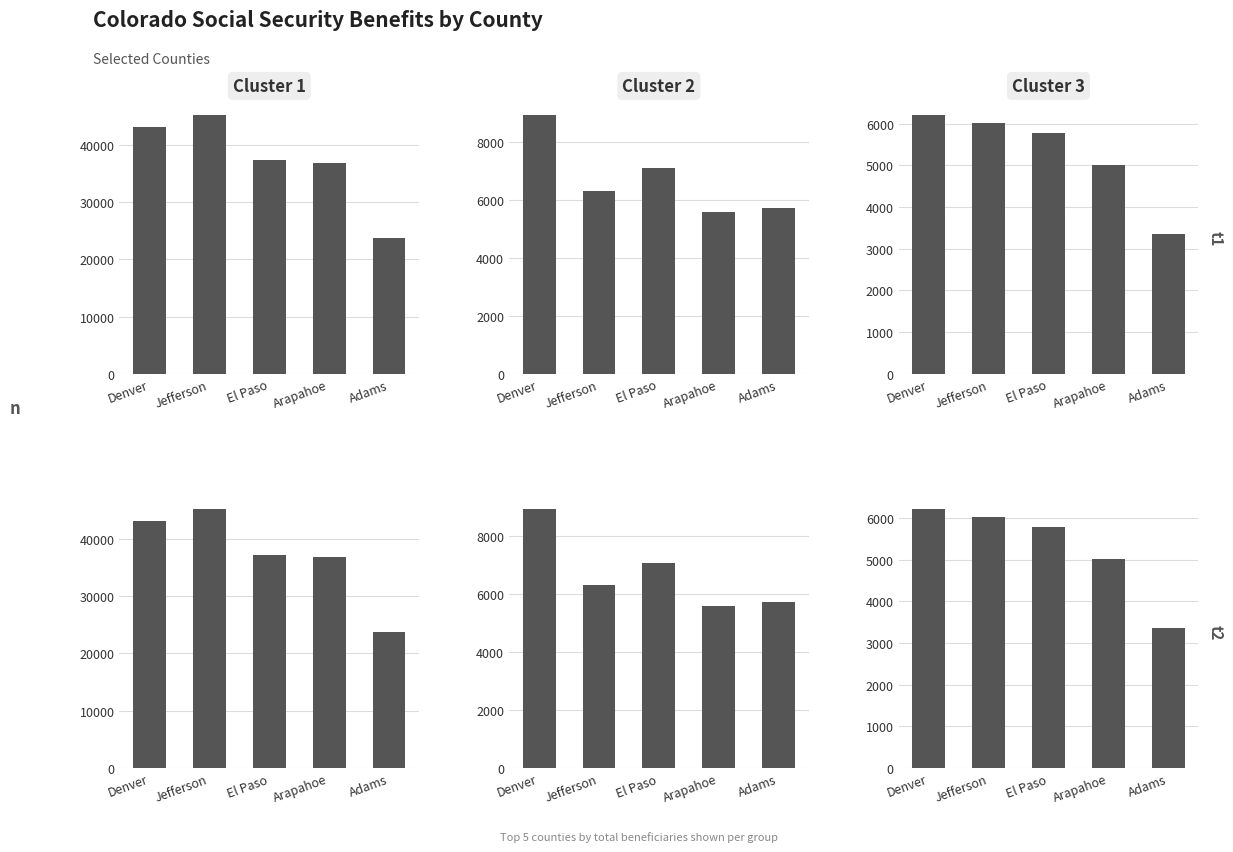

What is the label of the 4th bar from the left?

Arapahoe